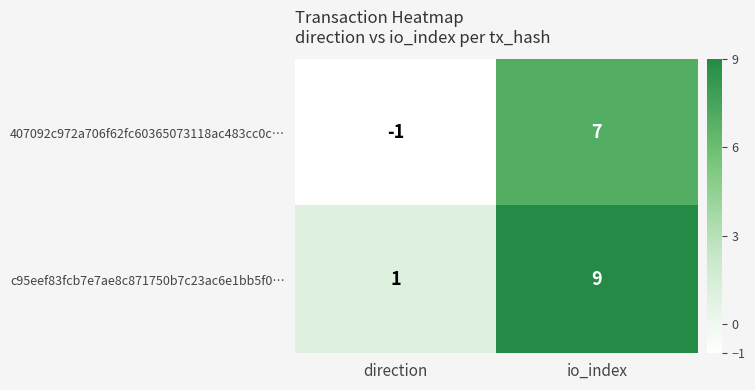

What is the maximum value for 407092c972a706f62fc60365073118ac483cc0c…?

7